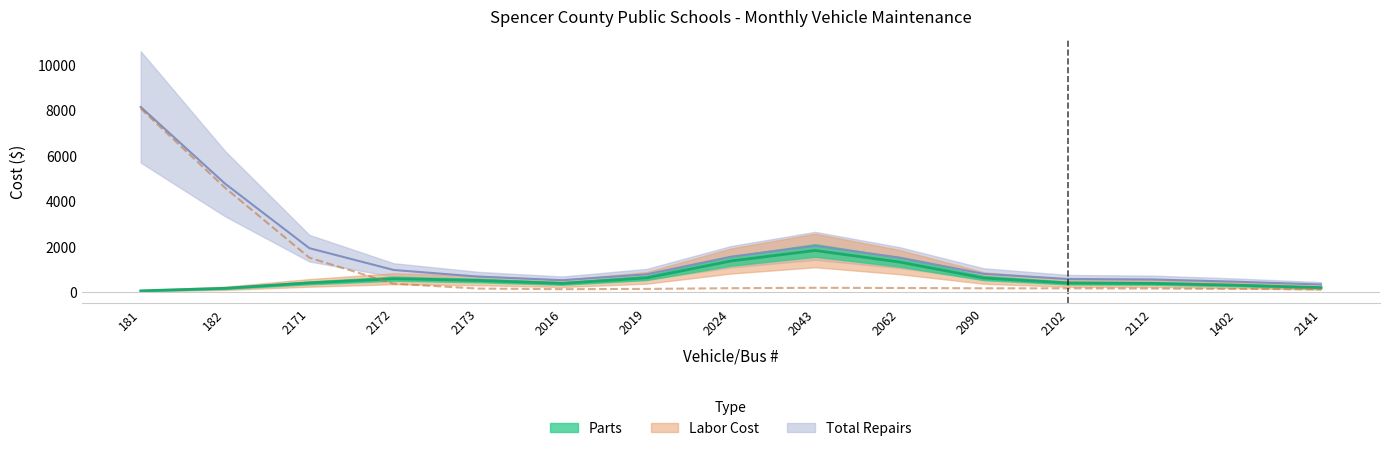

What is the value of the Parts point at the 13th from the left?

468